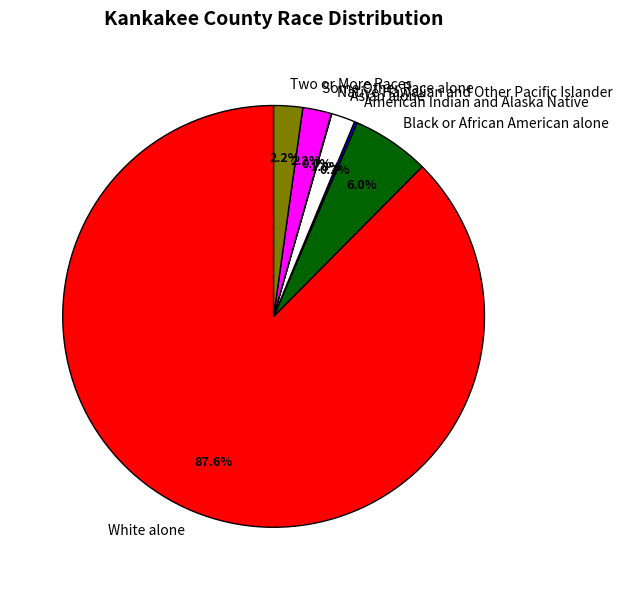

Does Black or African American alone represent more than half of the total?

No